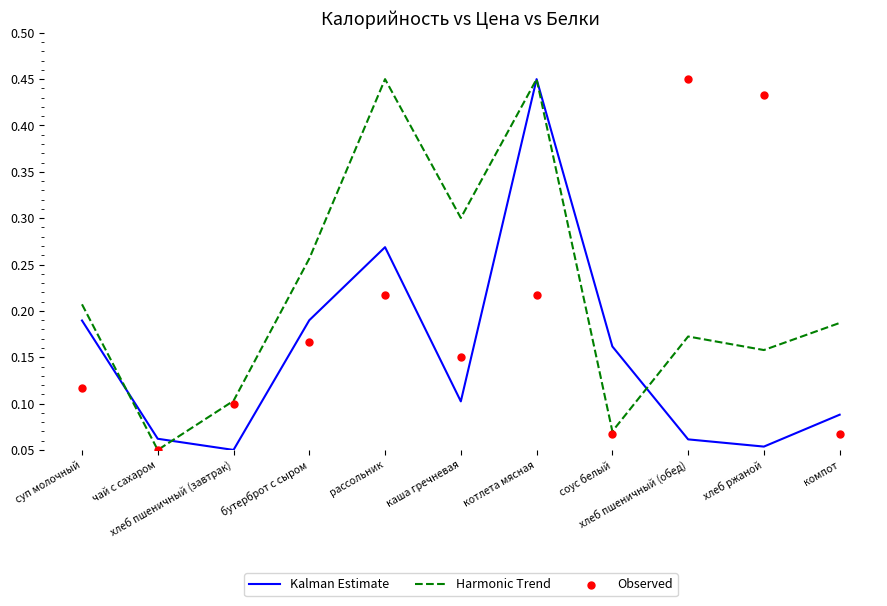

Is the value of Kalman Estimate at котлета мясная greater than the value of Observed at соус белый?

Yes